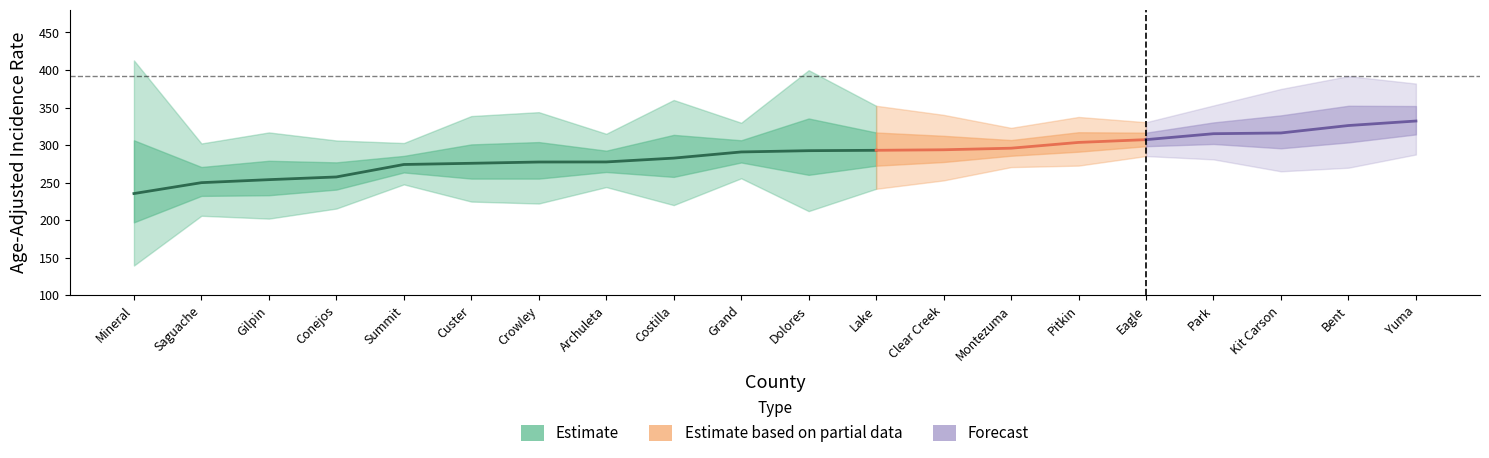

What is the value of the Rate point at the 17th from the left?

315.1